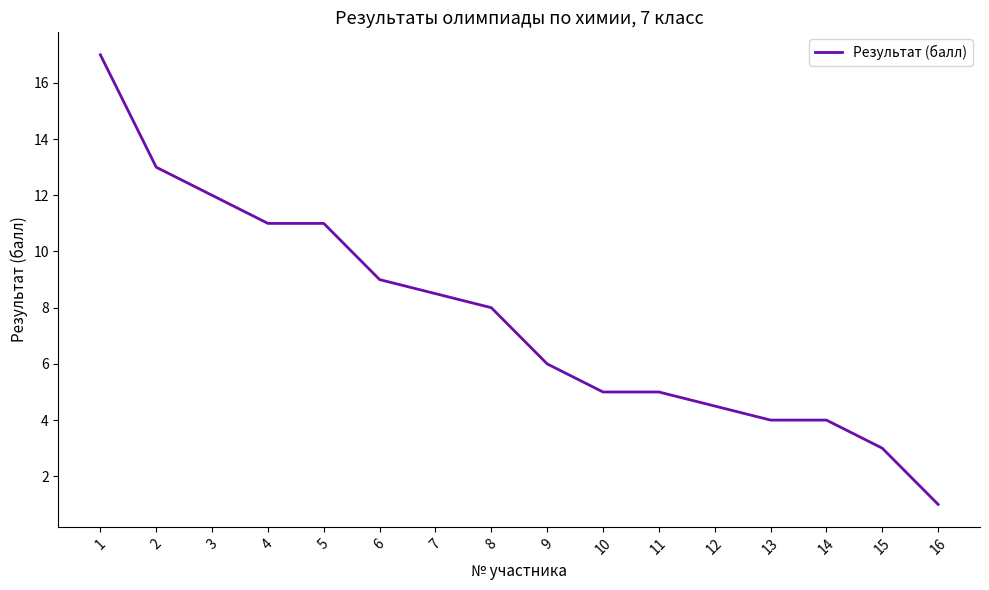

Reading right to left, what are all the values shown in this chart?

1.0	3.0	4.0	4.0	4.5	5.0	5.0	6.0	8.0	8.5	9.0	11.0	11.0	12.0	13.0	17.0